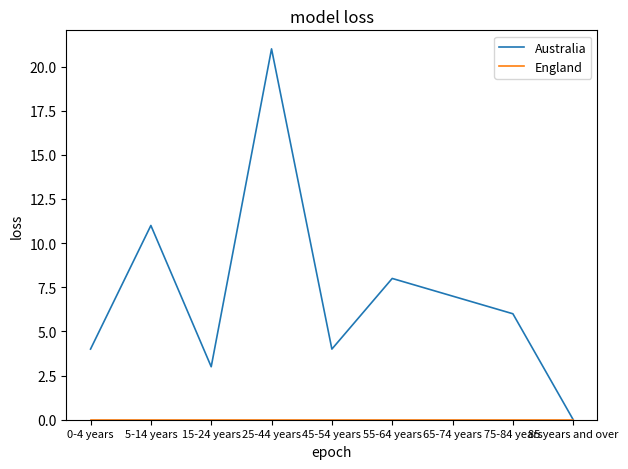

Which series has the largest total across all categories?

Australia